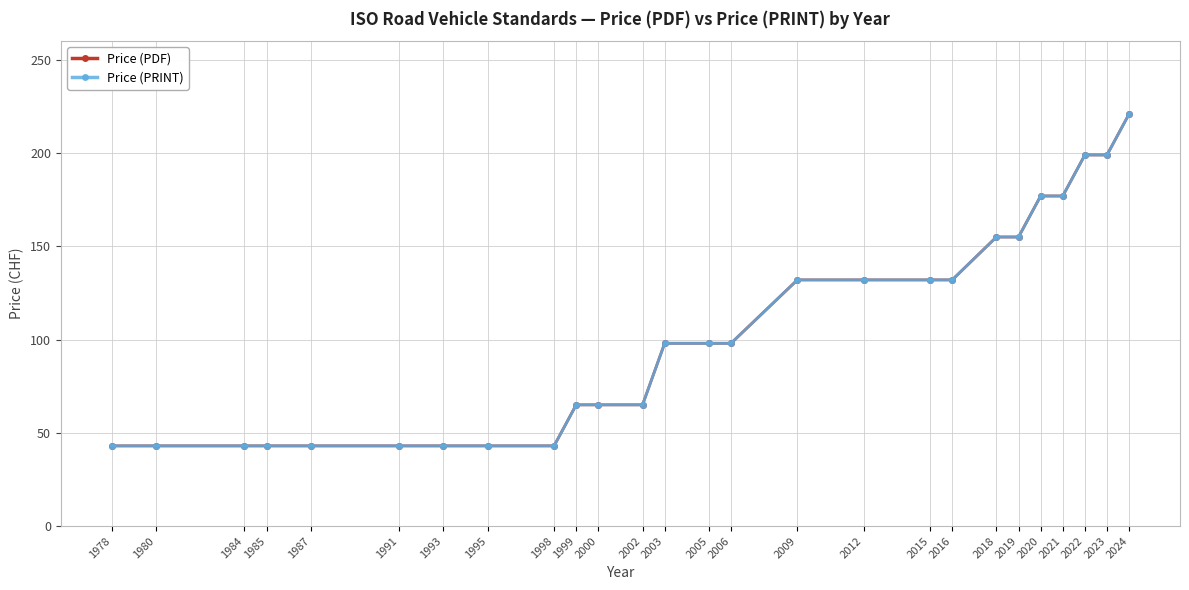

Count the Price (PDF) values in the range 43 to 155.

21